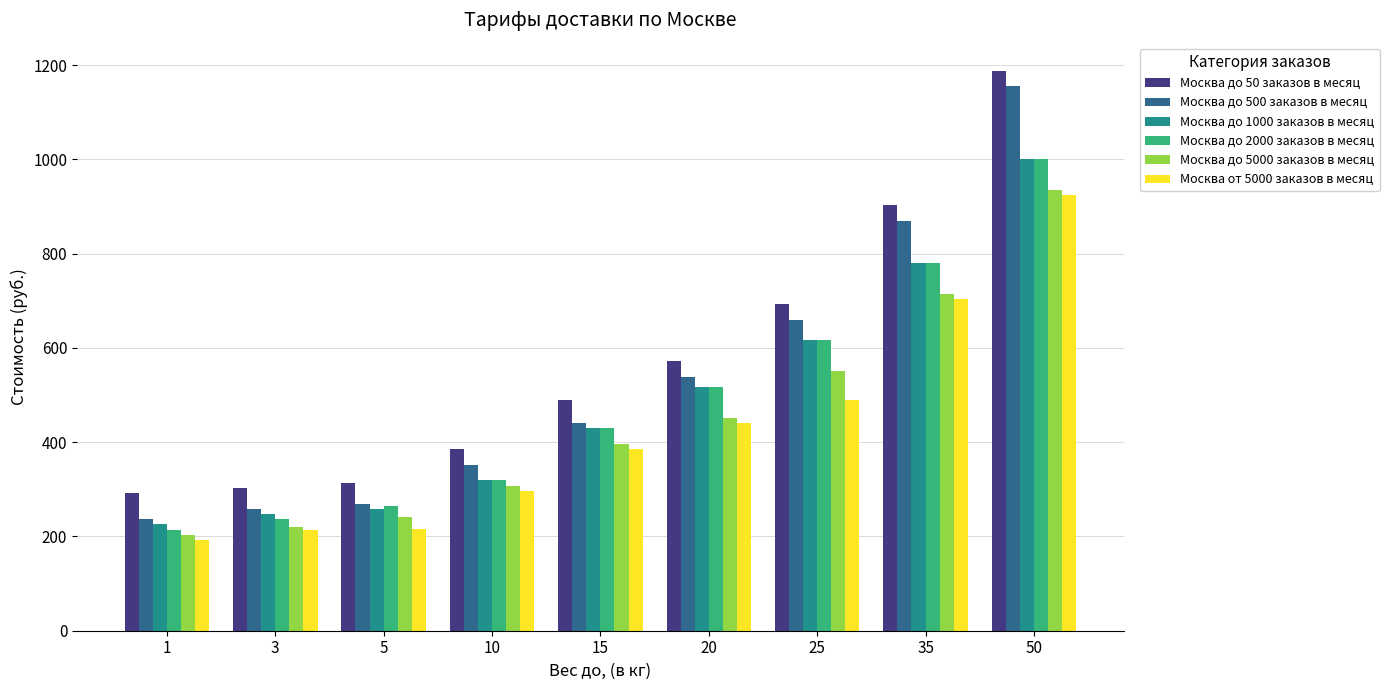

At which category is the sum across all series the highest?

50